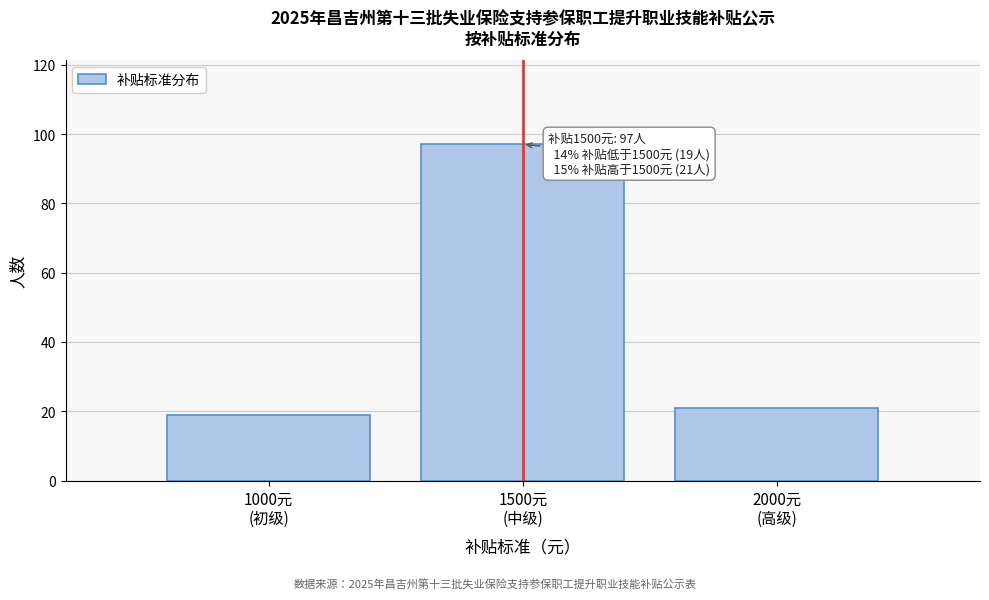

Reading left to right, extract all data points from this chart.

19	97	21